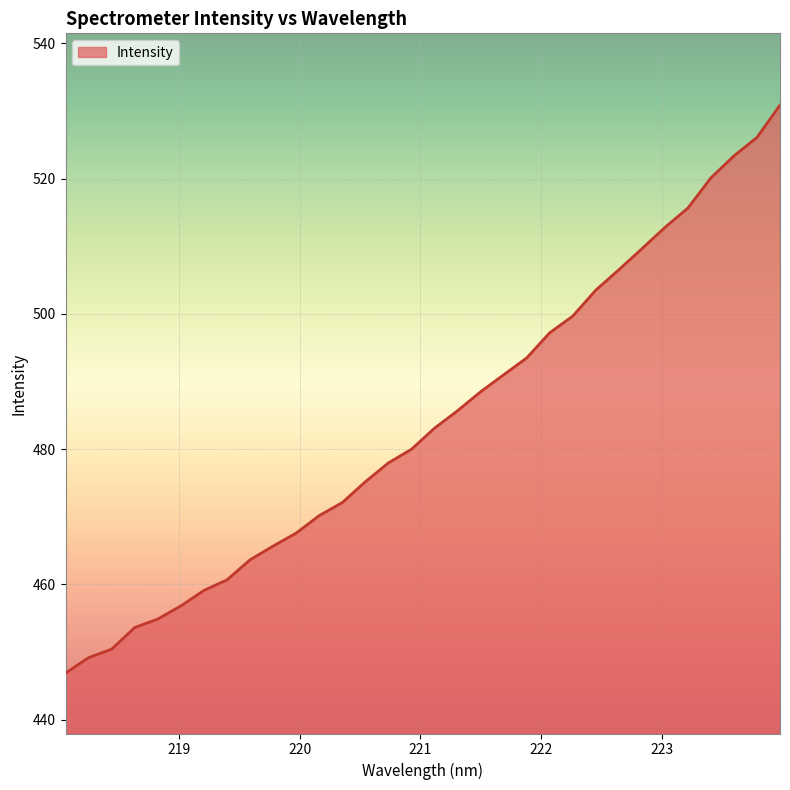

What is the difference between the maximum and minimum values?

84.0